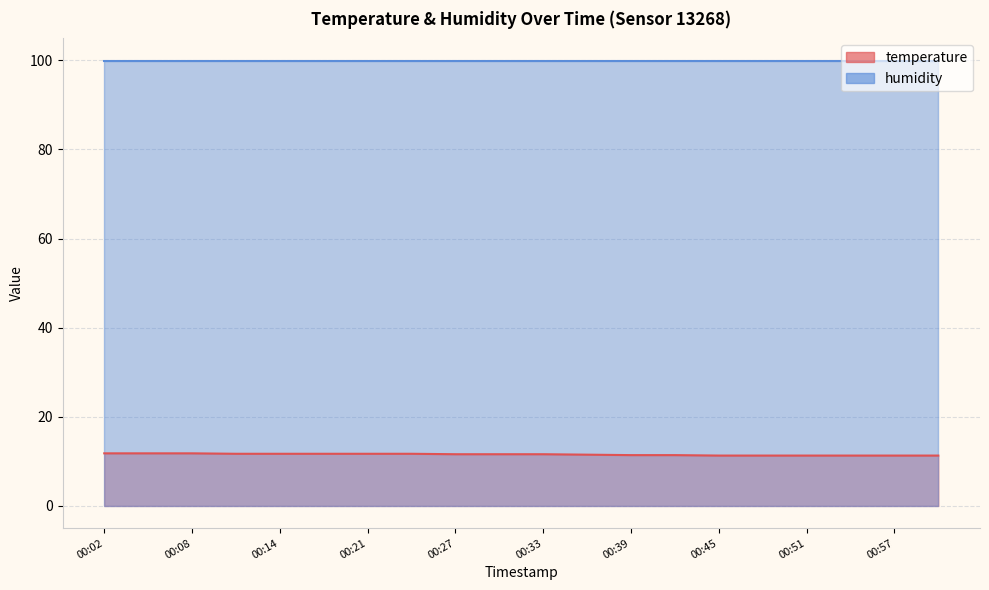

At which category does the chart reach its minimum across all series?

00:45